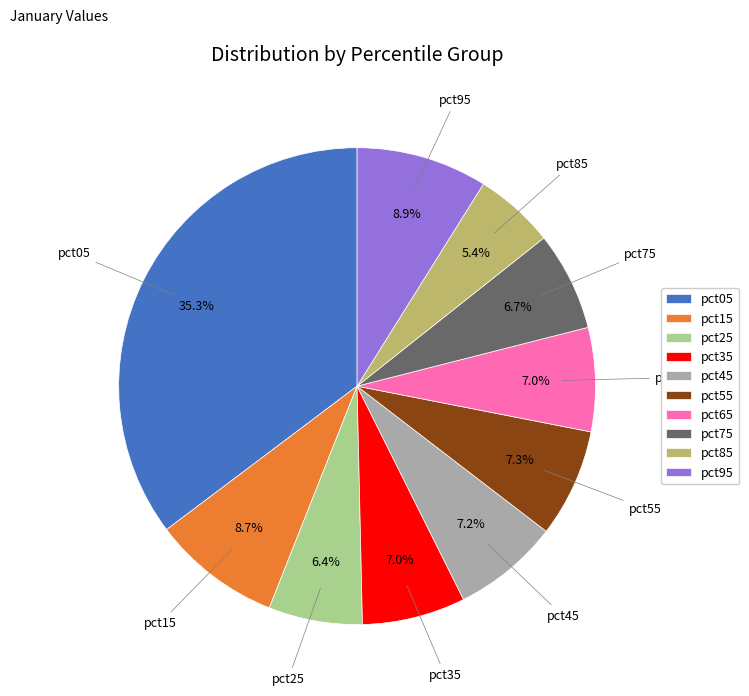

Which slice is the largest?

pct05